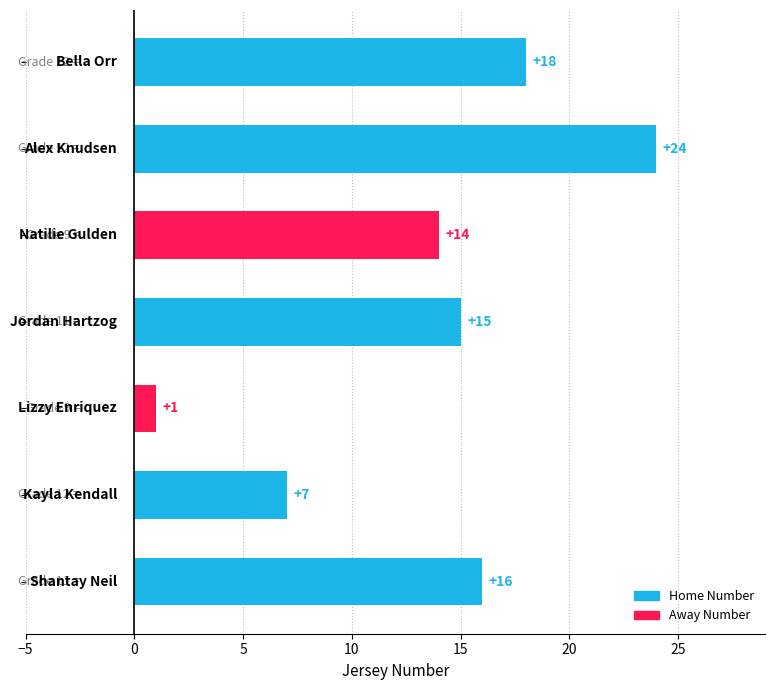

Reading top to bottom, what are all the values shown in this chart?

18	24	14	15	1	7	16